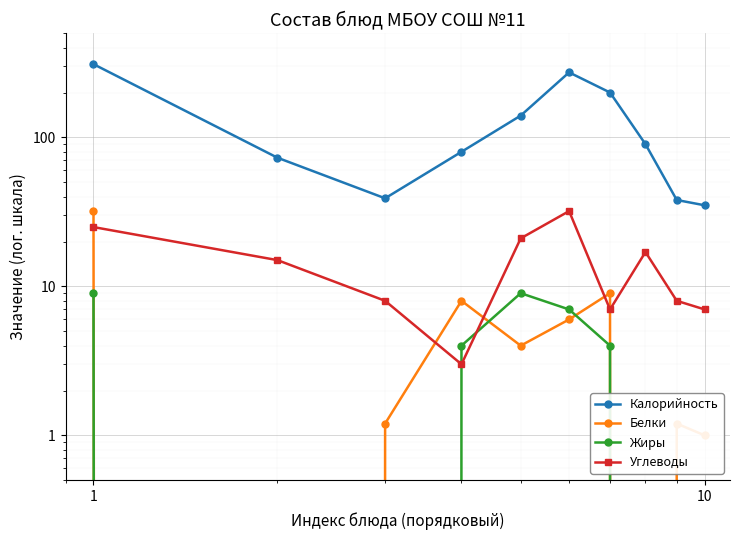

True or false: Углеводы and Калорийность intersect in this chart.

False